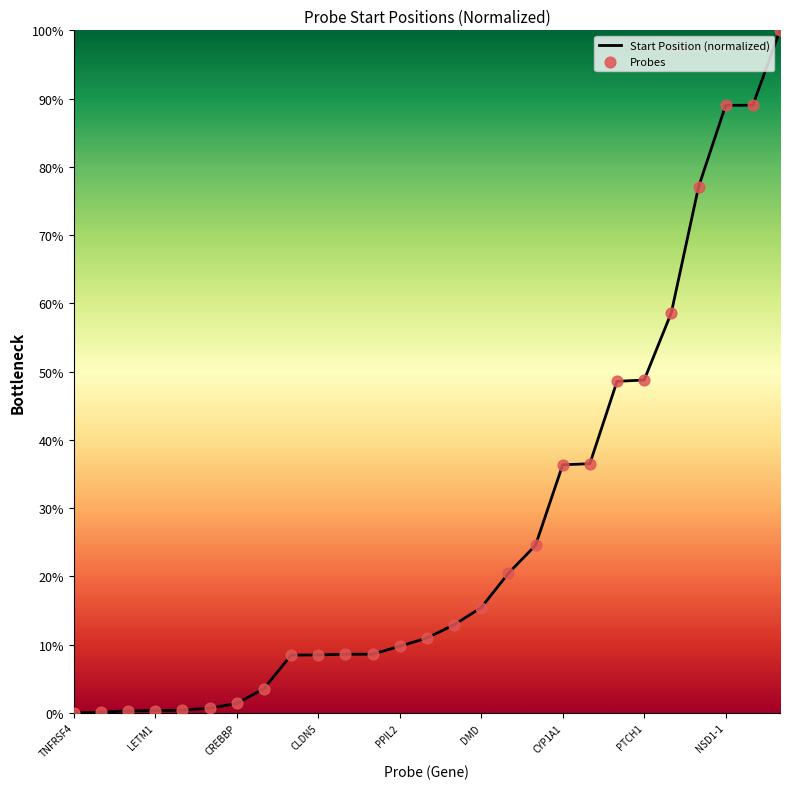

What is the greatest value displayed?

100.0